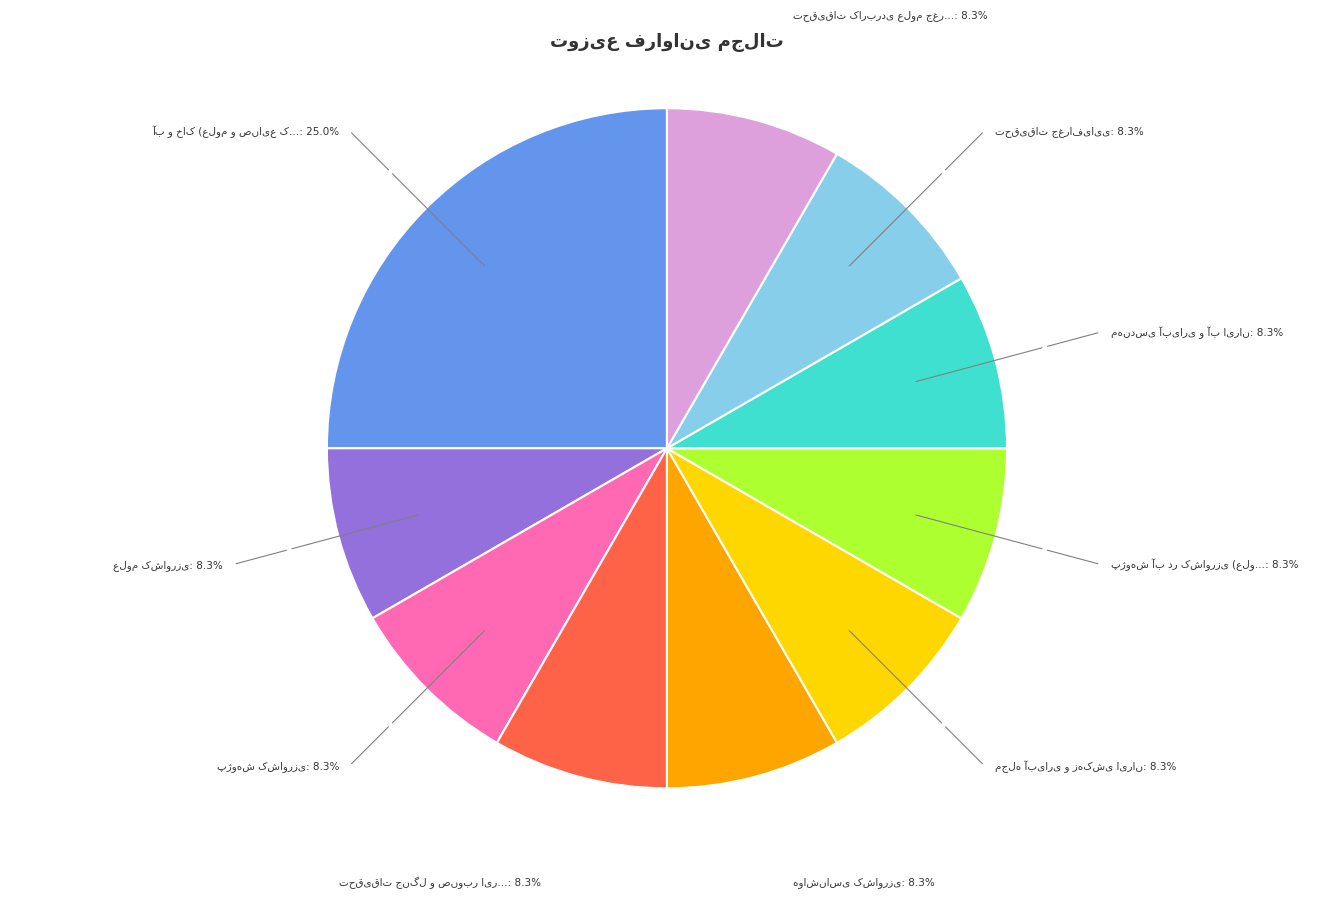

Does any single category account for the majority?

No